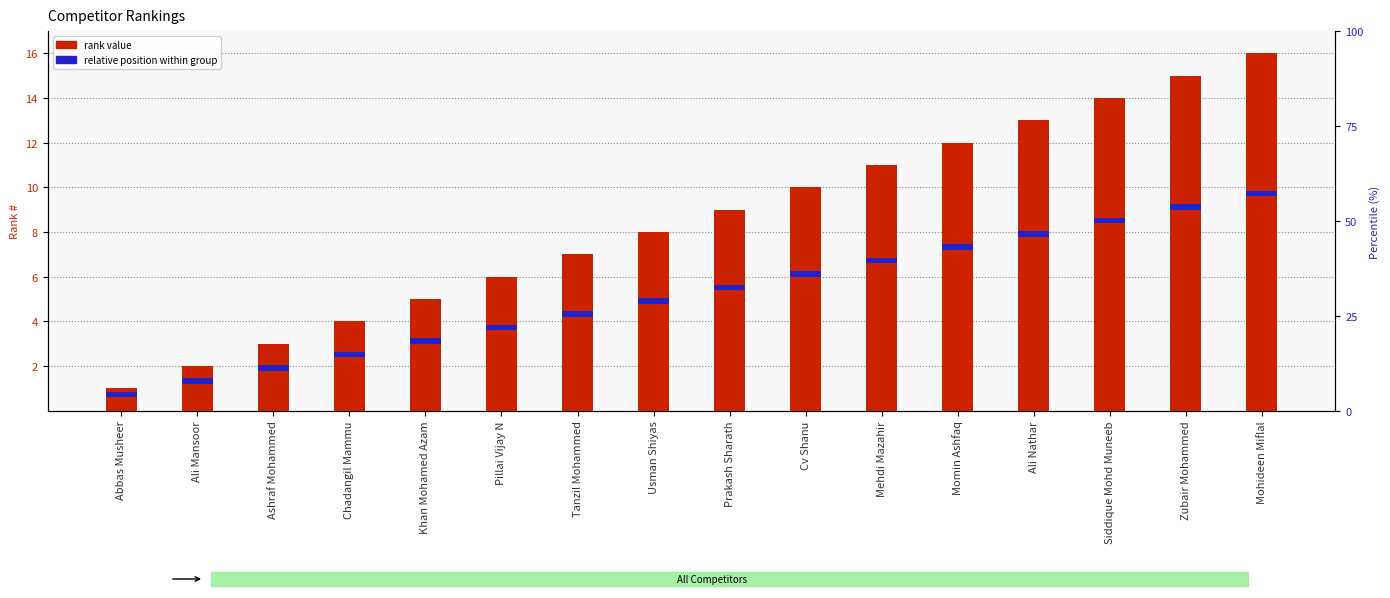

What is the label of the 6th bar from the right?

Mehdi Mazahir